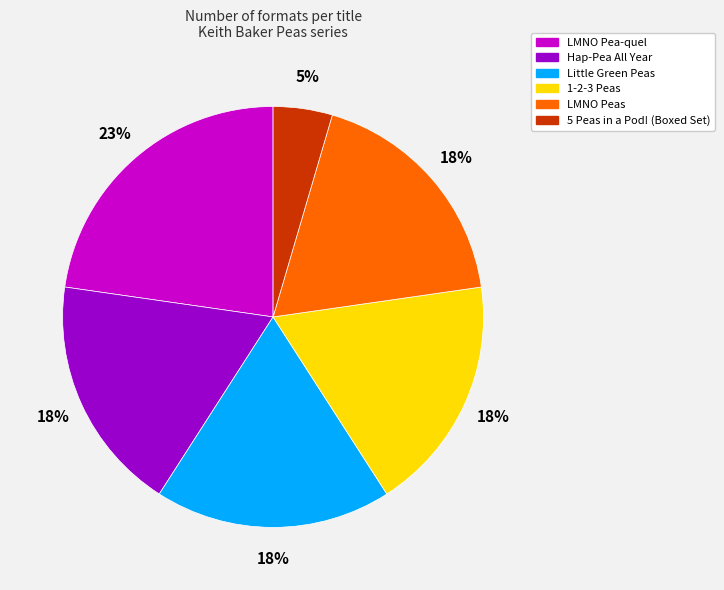

Combined, do 5 Peas in a Pod! (Boxed Set) and LMNO Peas account for over 50%?

No